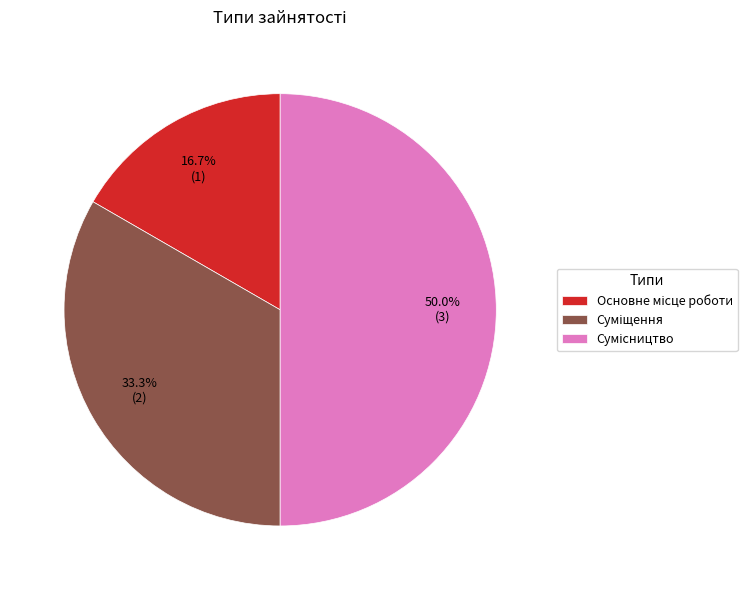

Which category has the smallest portion of the pie?

Основне місце роботи